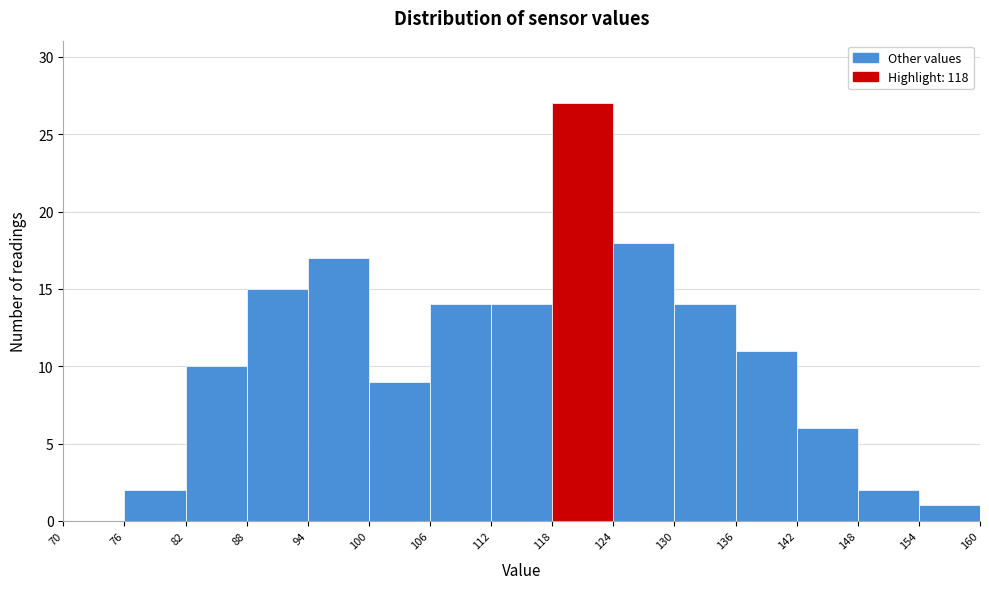

Reading left to right, transcribe this chart: for each bar, give the range it covers on the x-axis and its height. The values are not printed on the chart, so give them approximately, as read against the axis.

70 to 76: 0
76 to 82: 2
82 to 88: 10
88 to 94: 15
94 to 100: 17
100 to 106: 9
106 to 112: 14
112 to 118: 14
118 to 124: 27
124 to 130: 18
130 to 136: 14
136 to 142: 11
142 to 148: 6
148 to 154: 2
154 to 160: 1